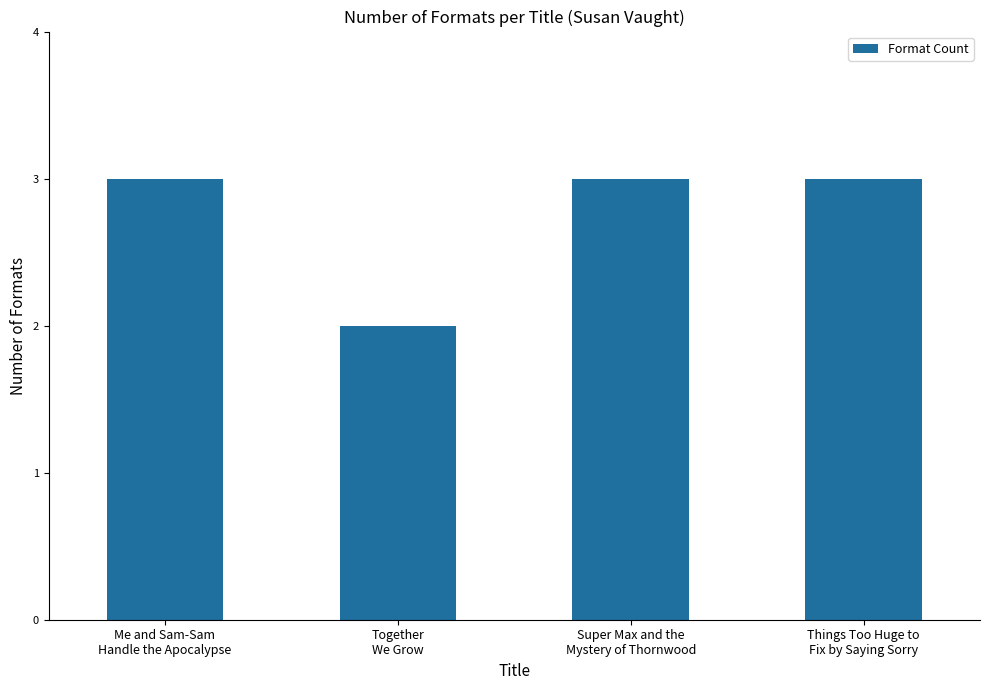

How many bars are there in total?

4